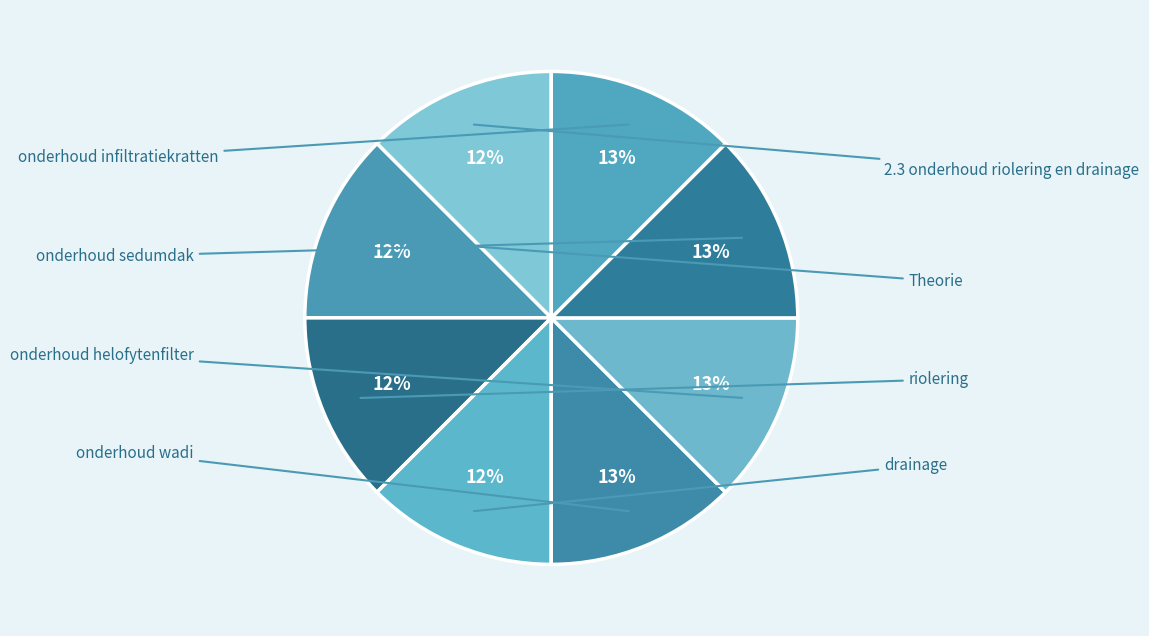

To the nearest percent, what portion does drainage represent?

12%